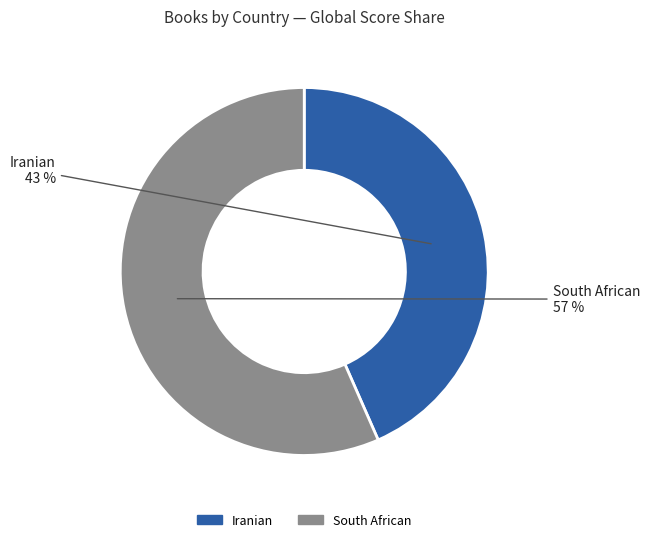

Does any single category account for the majority?

Yes